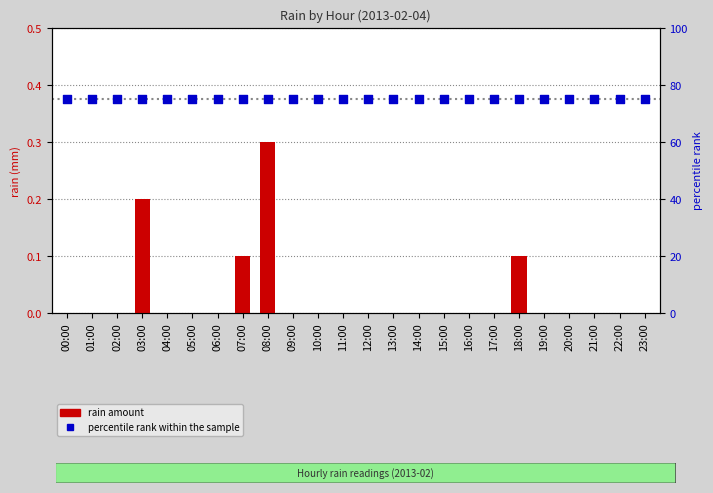

Which series contains the lowest Y value?

rain amount